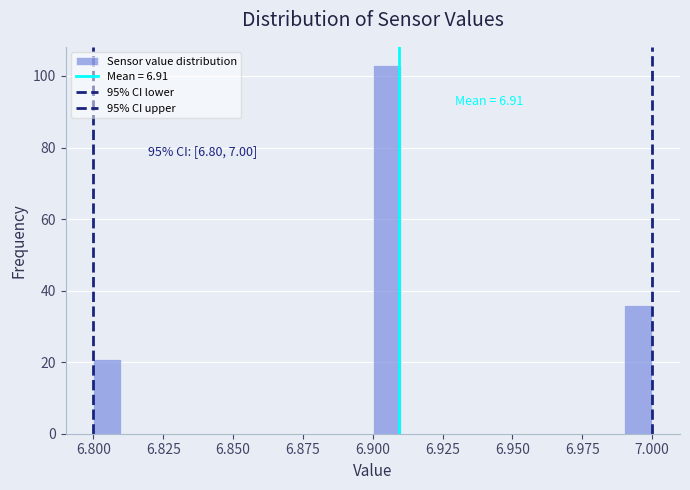

Read against the x-axis, roughly where is the centre of the tallest bar?

6.905